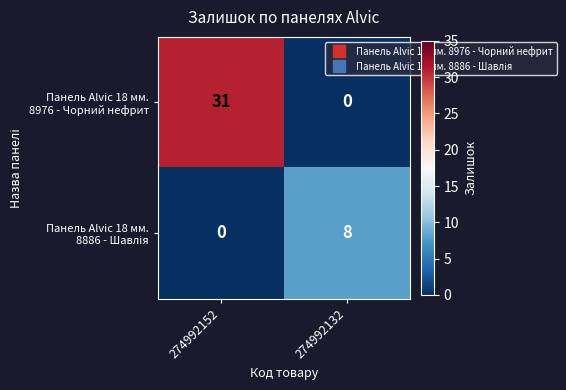

What is the spread (max minus min) of values at 274992132?

8